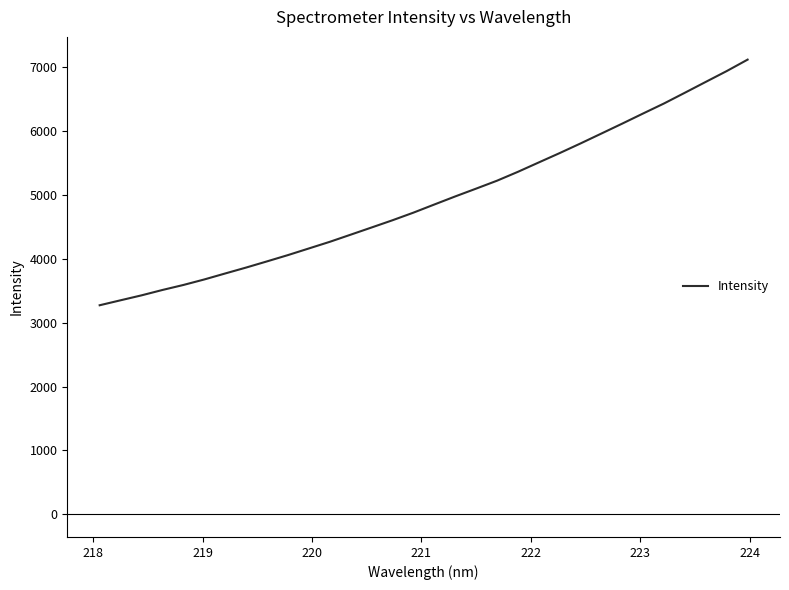

True or false: the data has more than 1 interior local peaks.

False